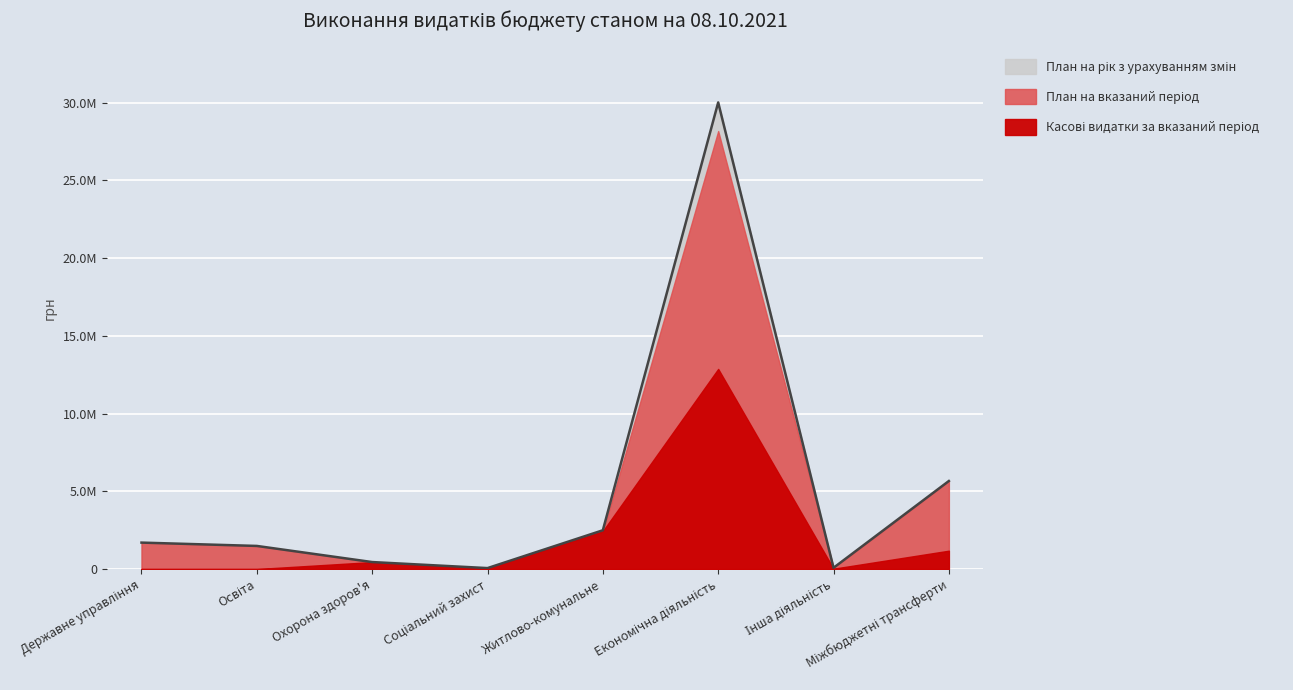

Reading left to right, what are all the values shown in this chart?

План на рік з урахуванням змін: Державне управління=1700000.0	Освіта=1485634.0	Охорона здоров'я=448600.0	Соціальний захист=60000.0	Житлово-комунальне=2493000.0	Економічна діяльність=30015408.0	Інша діяльність=79400.0	Міжбюджетні трансферти=5661996.0
План на вказаний період: Державне управління=1700000.0	Освіта=1485634.0	Охорона здоров'я=448600.0	Соціальний захист=60000.0	Житлово-комунальне=2387001.0	Економічна діяльність=28175407.0	Інша діяльність=70400.0	Міжбюджетні трансферти=5661996.0
Касові видатки за вказаний період: Державне управління=0.0	Освіта=0.0	Охорона здоров'я=448600.0	Соціальний захист=39991.7	Житлово-комунальне=2443500.0	Економічна діяльність=12873527.0	Інша діяльність=21527.4	Міжбюджетні трансферти=1180000.0